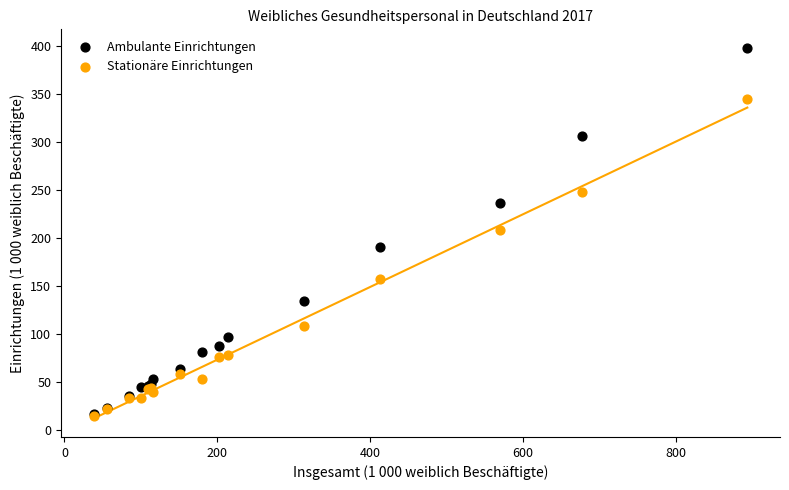

In the Stationäre Einrichtungen series, what Y value is closest to 179?

156.9